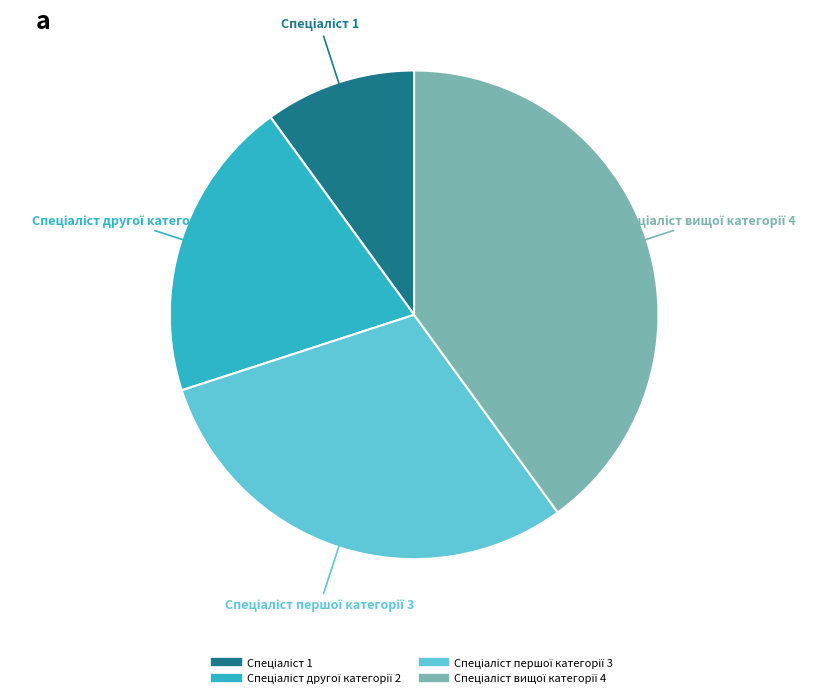

Is there any slice that represents more than half of the pie?

No